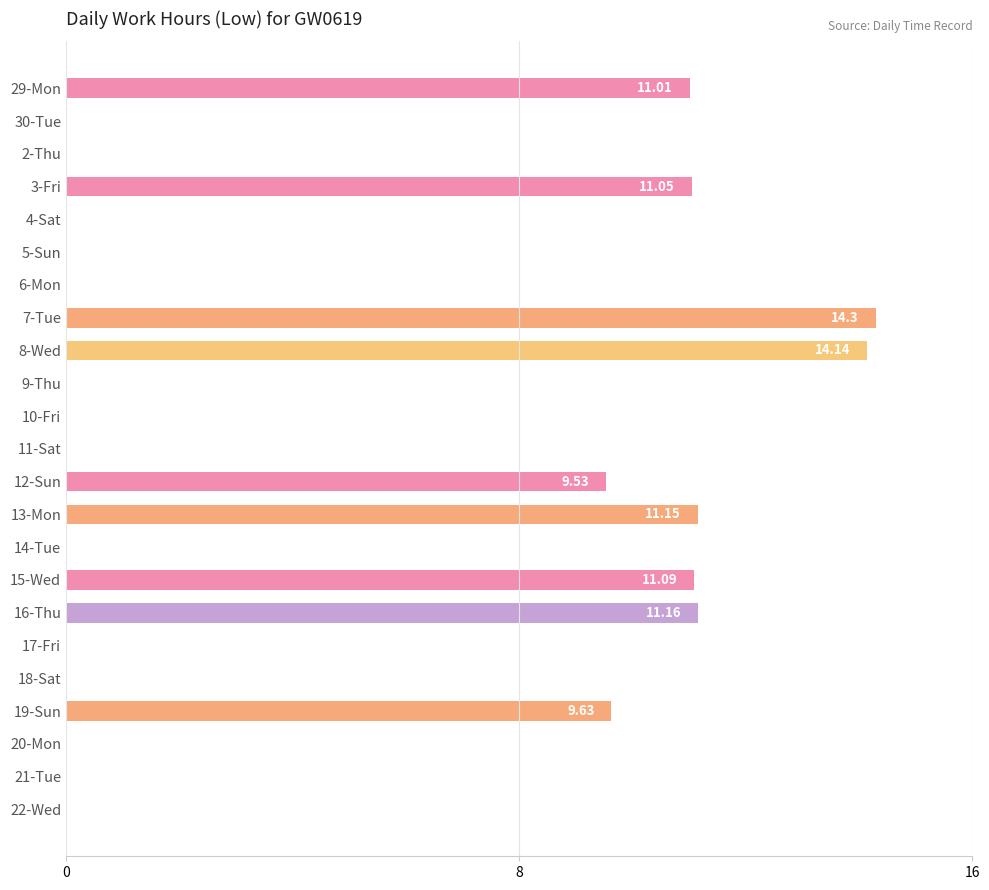

What is the ratio of the value at 13-Mon to the value at 15-Wed?

1.0